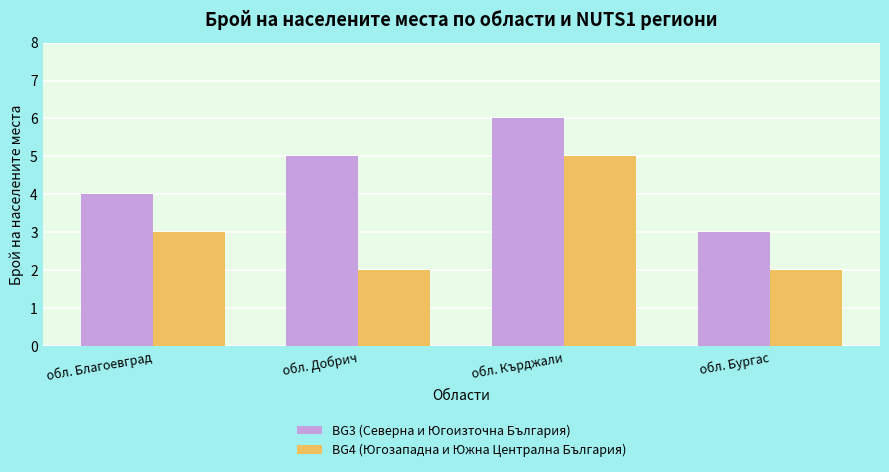

Rank the series by their maximum value, from lowest to highest.

BG4 (Югозападна и Южна Централна България), BG3 (Северна и Югоизточна България)